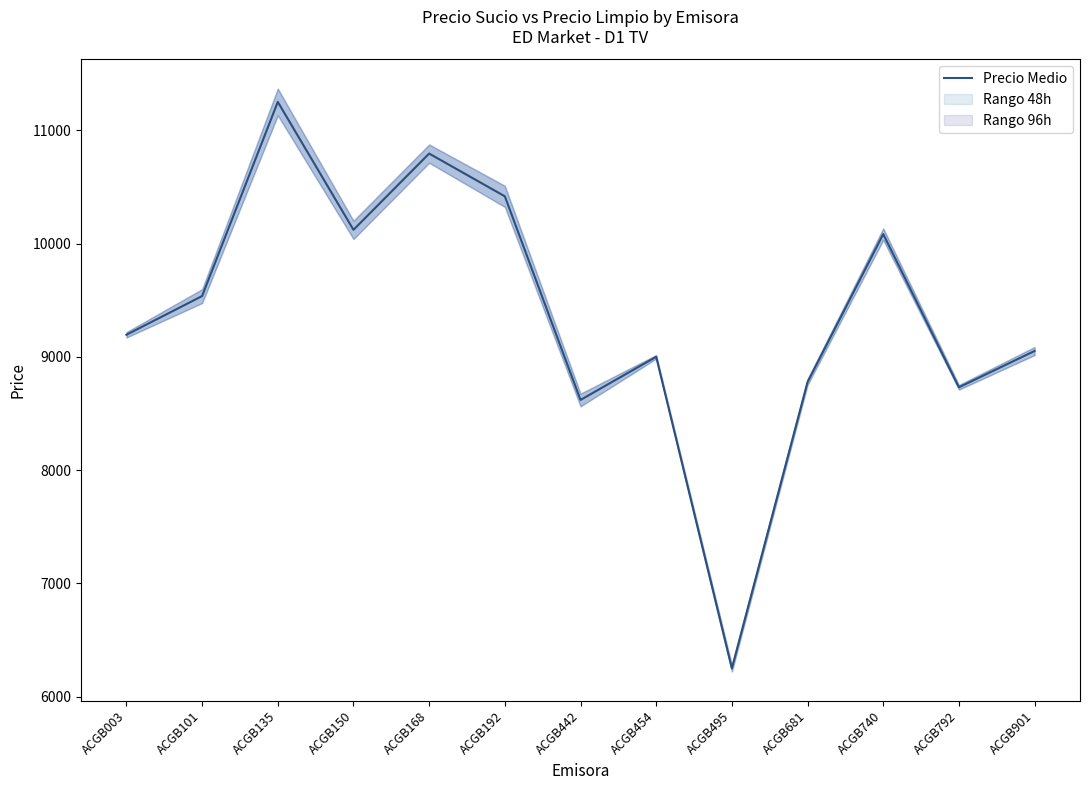

What is the sum of the values at ACGB442 and ACGB150?

18741.8